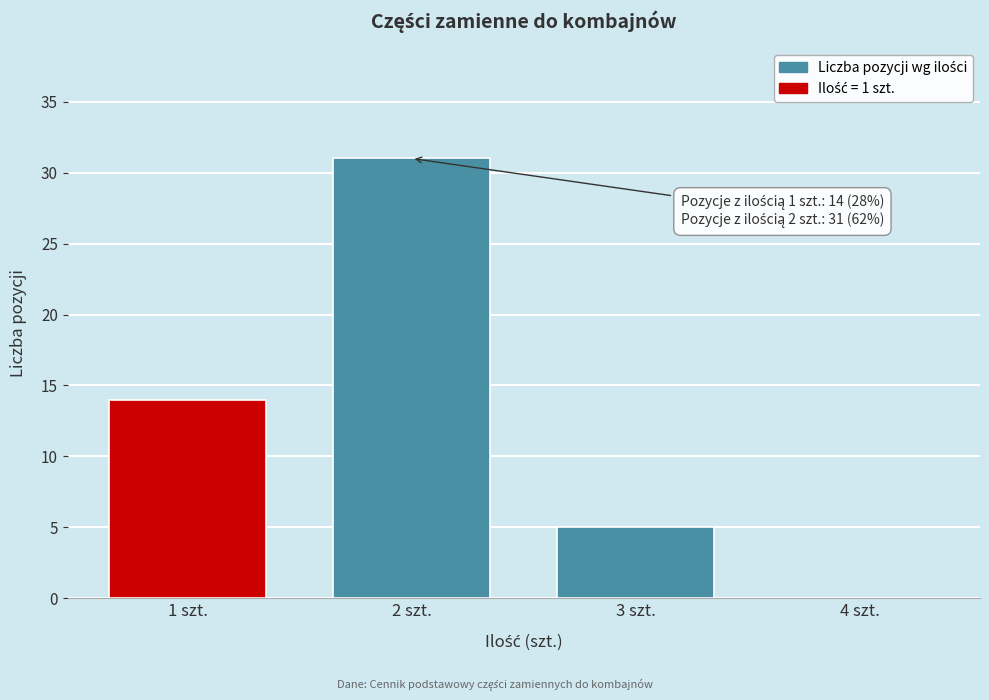

Reading left to right, list all the values displayed in this chart.

1 szt.=14	2 szt.=31	3 szt.=5	4 szt.=0